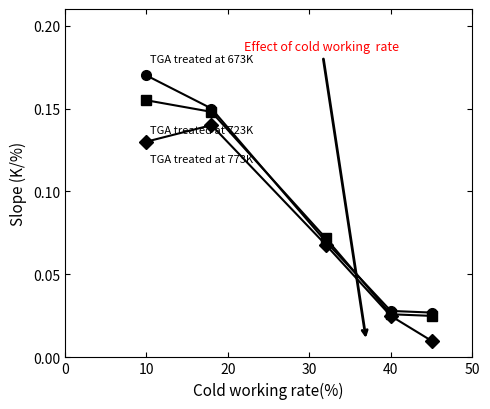

Does the chart have visible grid lines?

No